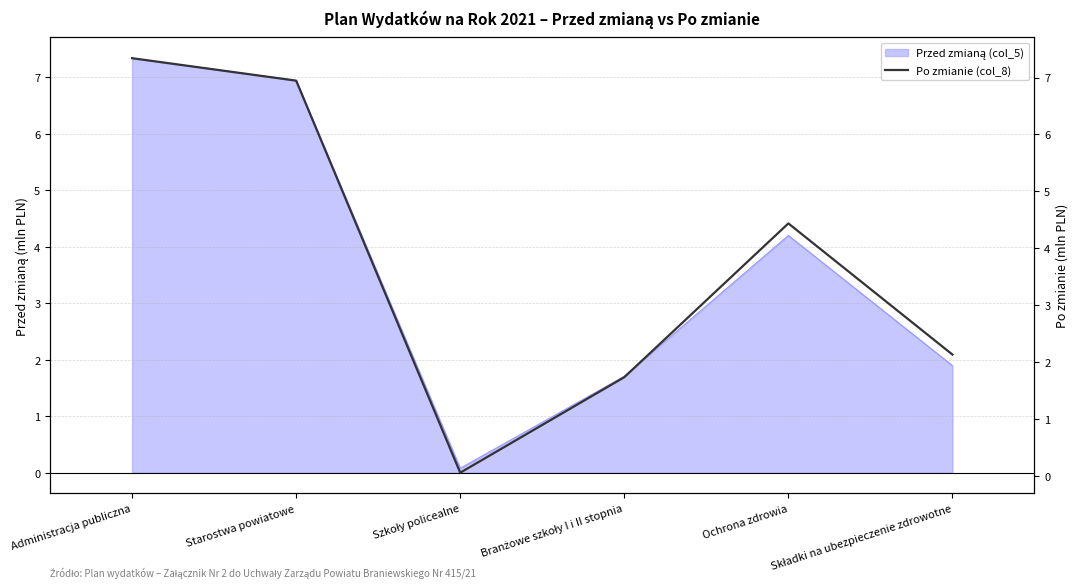

What is the difference between the values at Szkoły policealne and Starostwa powiatowe?

6.9